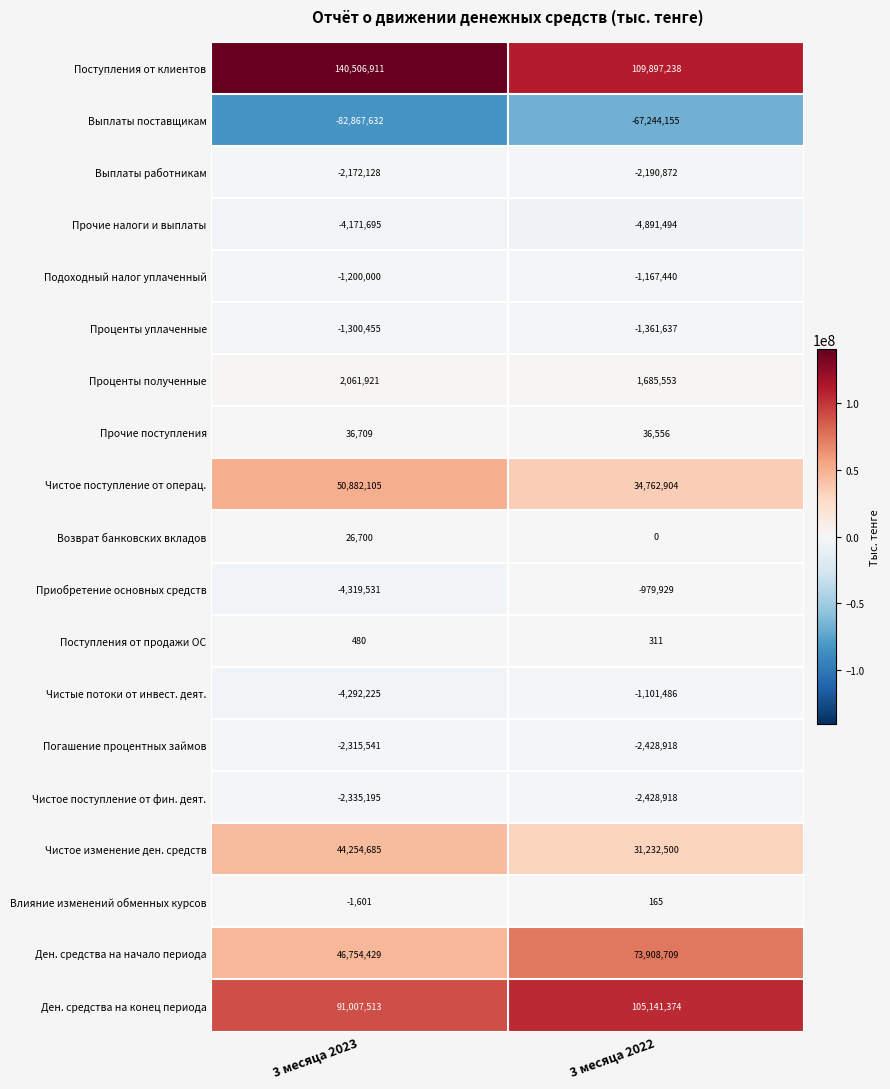

What is the smallest value displayed?

-82867632